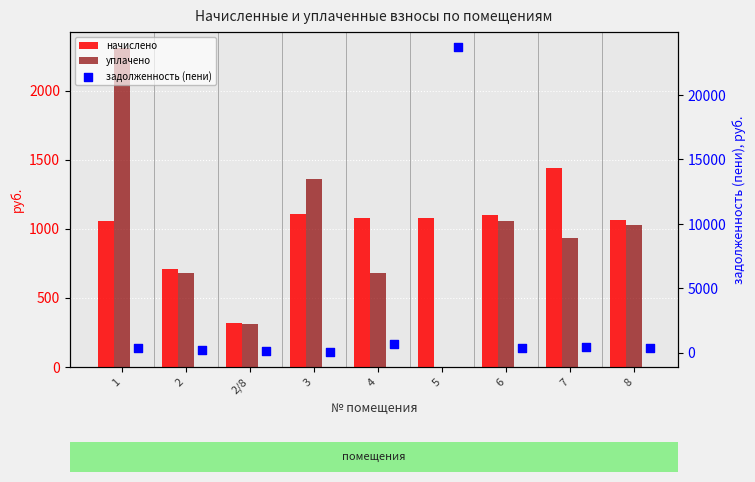

What are all the series names shown in the legend?

начислено, уплачено, задолженность (пени)